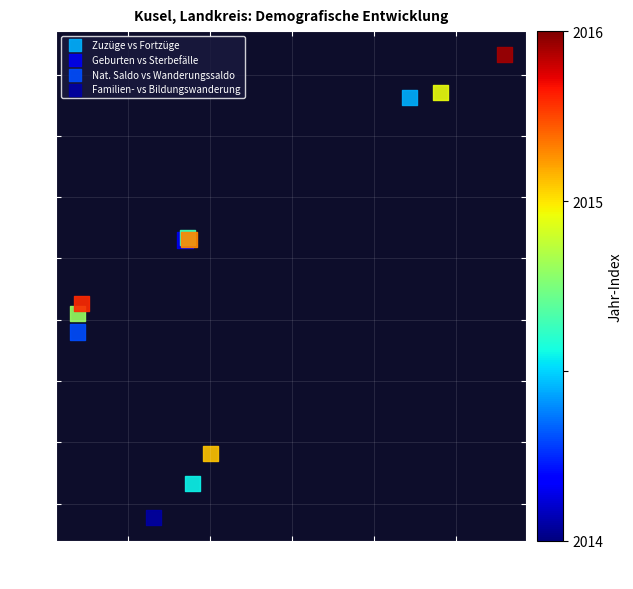

Which series has the widest spread of Y values?

Familien- vs Bildungswanderung